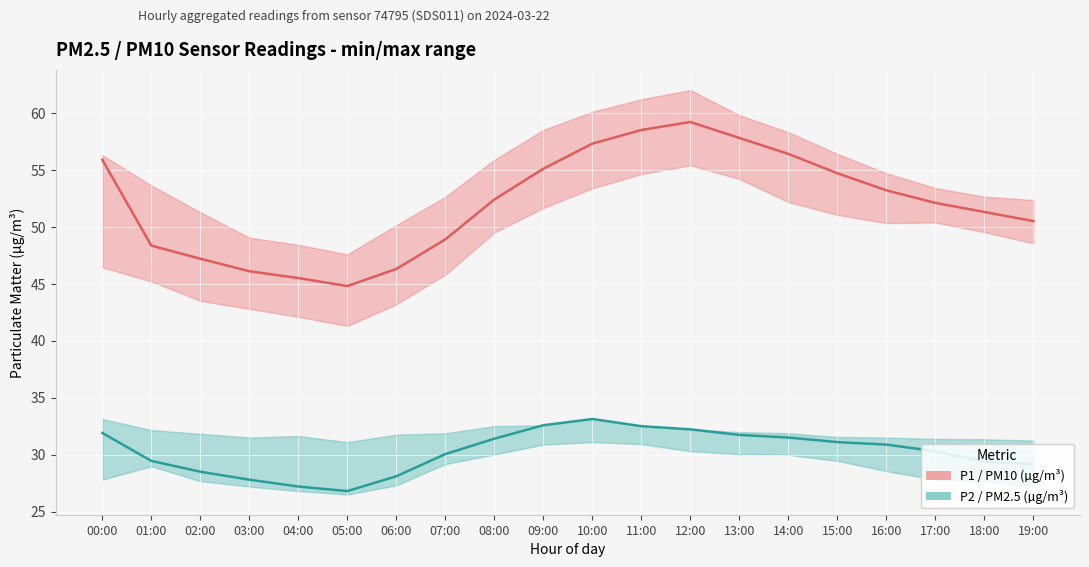

What is the difference between the maximum and second lowest values in the P2 / PM2.5 (µg/m³) series?

5.9